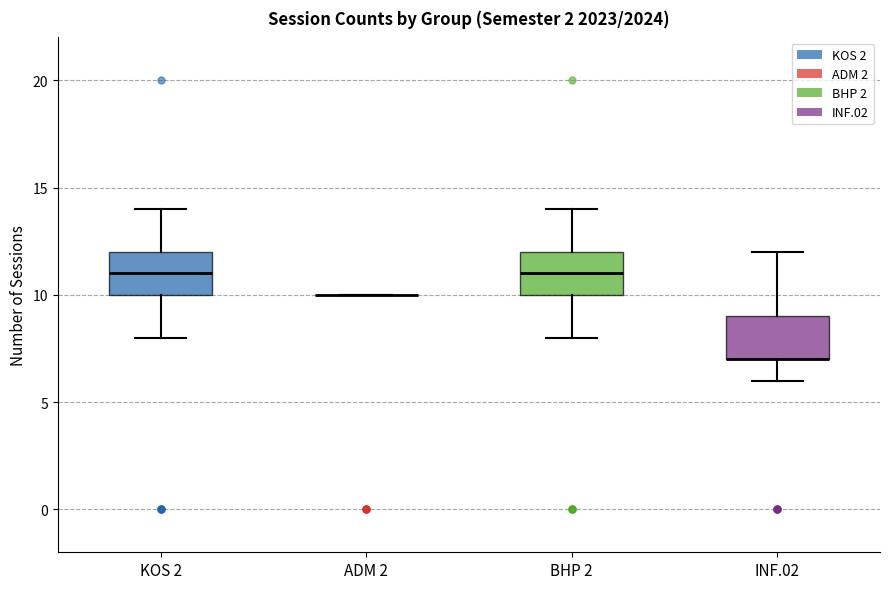

Where does the lower whisker of the box for INF.02 end on the y-axis? The values are not printed on the chart, so give them approximately, as read against the axis.

6